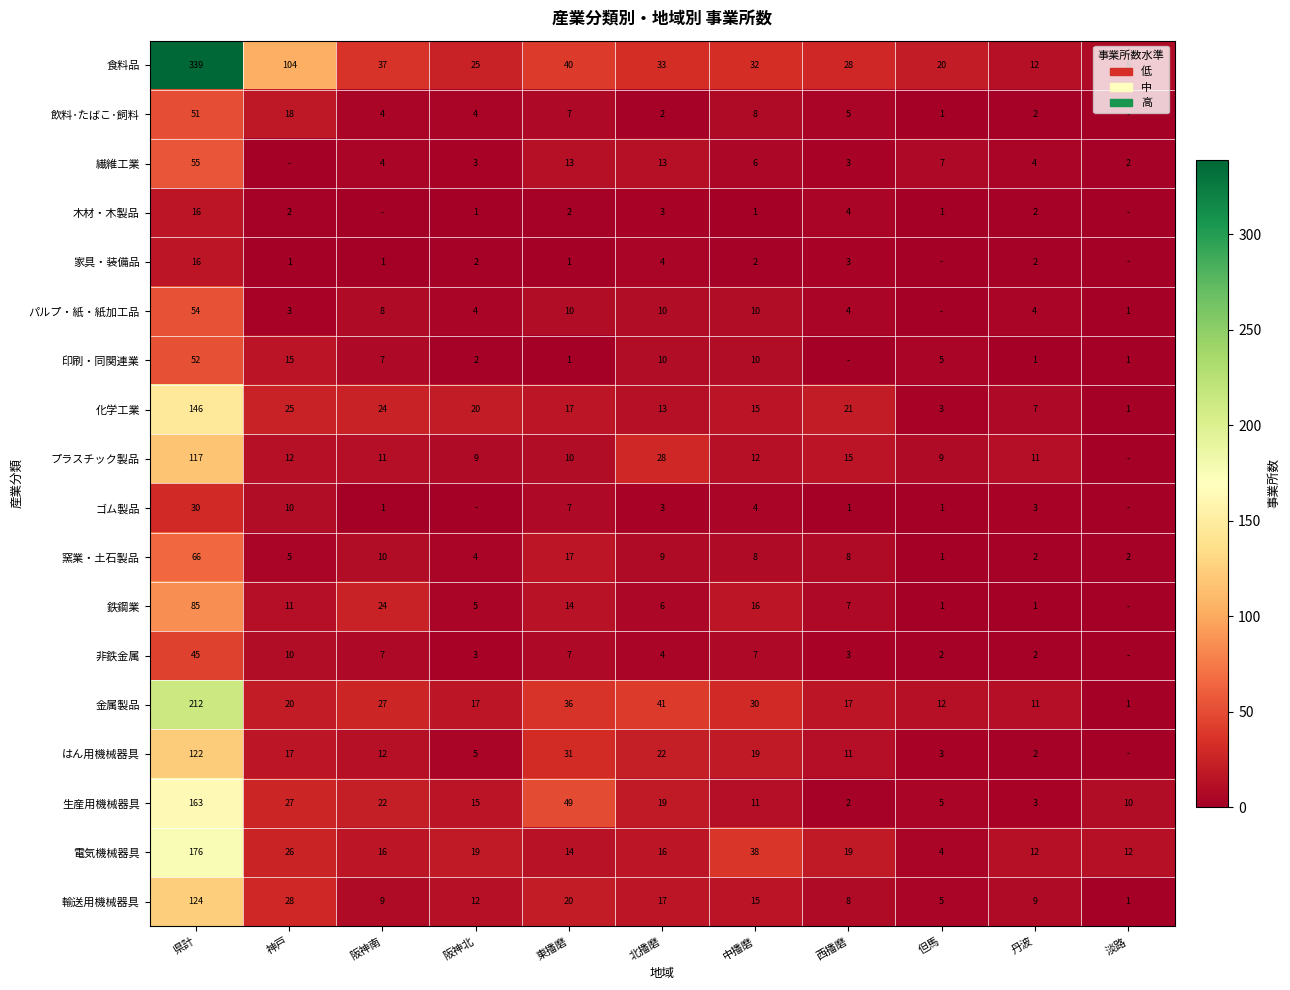

What is the maximum value shown in the chart?

339